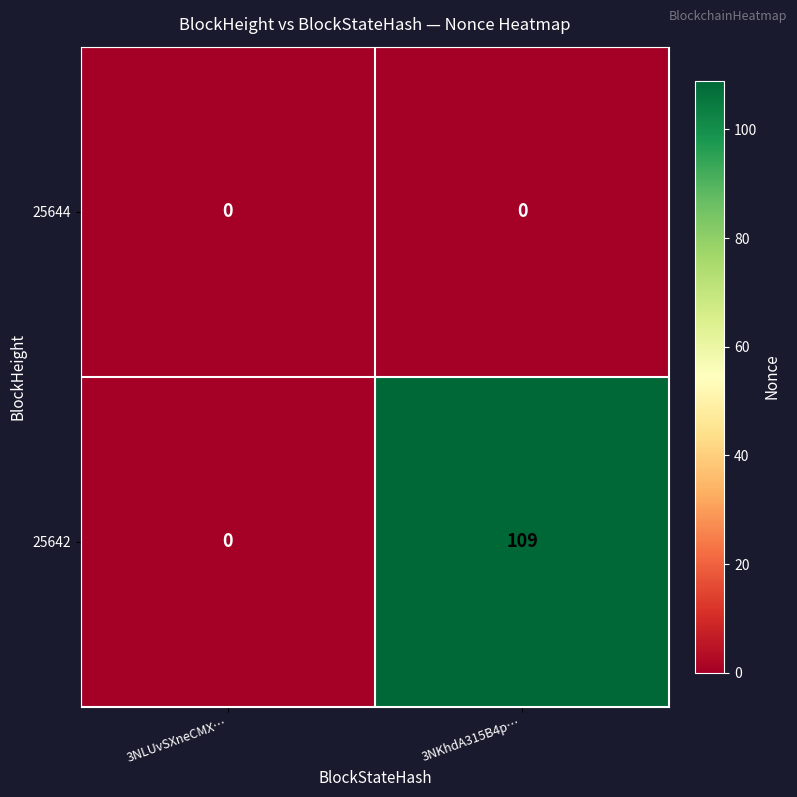

At 3NKhdA315B4p…, list the series in order from largest to smallest.

25642, 25644